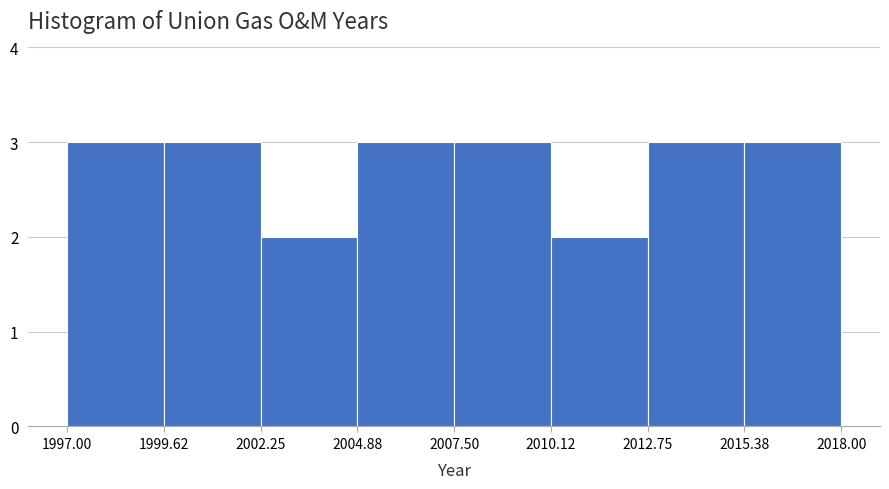

Reading left to right, list every bar in this chart as the range it spans on the x-axis followed by its height. The values are not printed on the chart, so give them approximately, as read against the axis.

1997.00 to 1999.62: 3
1999.62 to 2002.25: 3
2002.25 to 2004.88: 2
2004.88 to 2007.50: 3
2007.50 to 2010.12: 3
2010.12 to 2012.75: 2
2012.75 to 2015.38: 3
2015.38 to 2018.00: 3